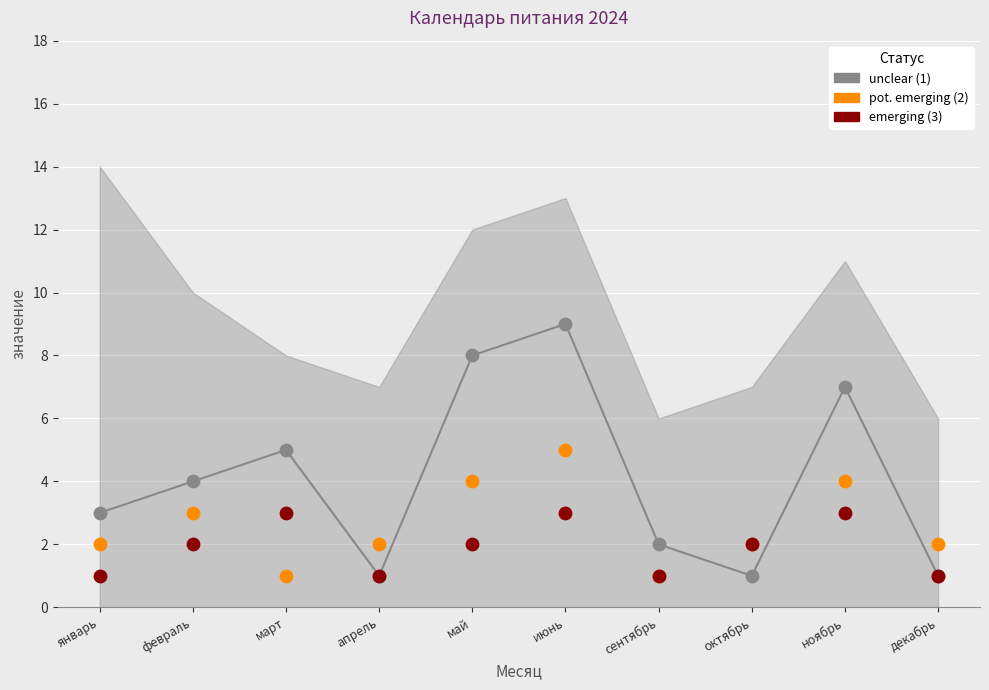

What are all the series names shown in the legend?

unclear (1), pot. emerging (2), emerging (3)